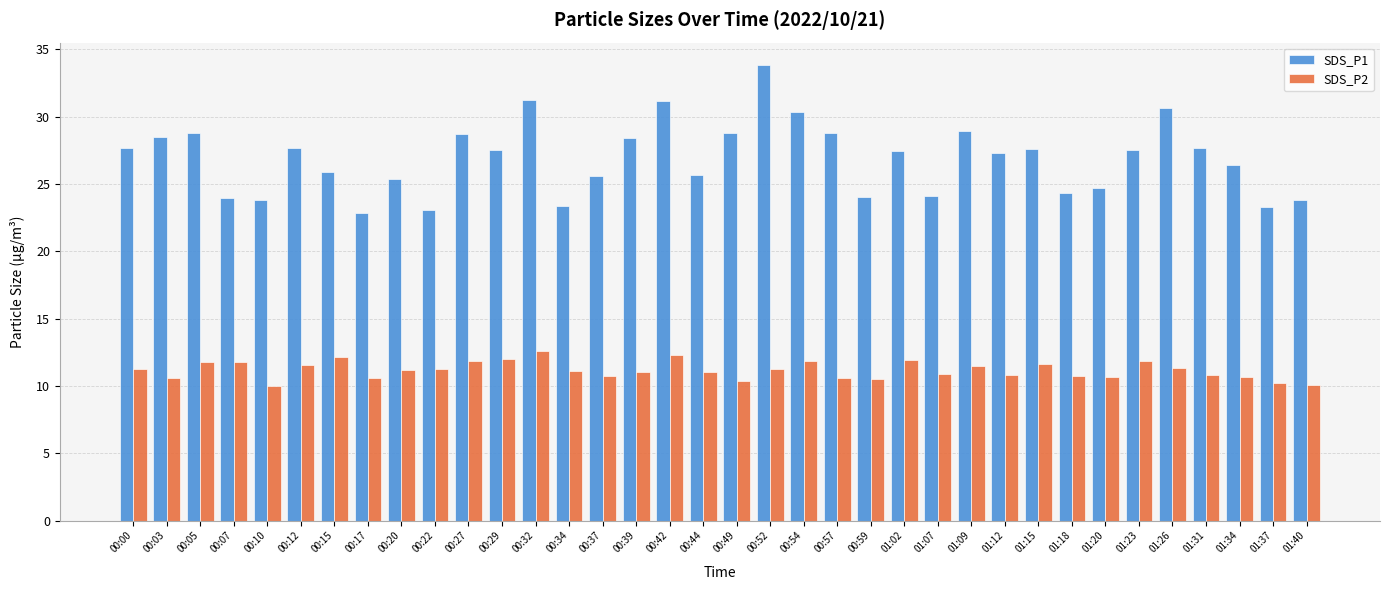

What position from the right is 00:15?

30